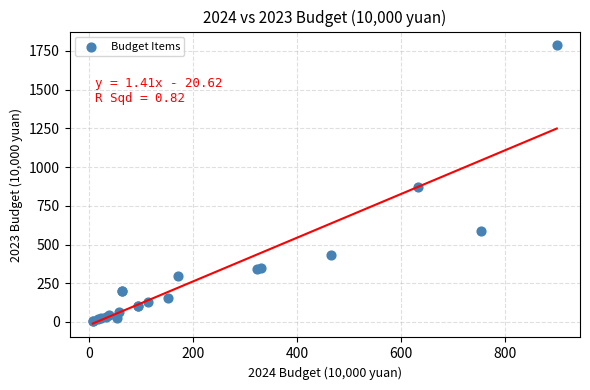

What Y value in the scatter plot is closest to 895?

869.5